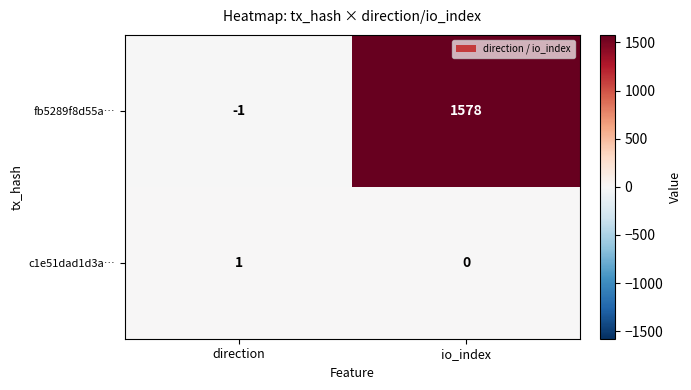

What is the approximate value of fb5289f8d55a… at io_index, to the nearest 50?

1600